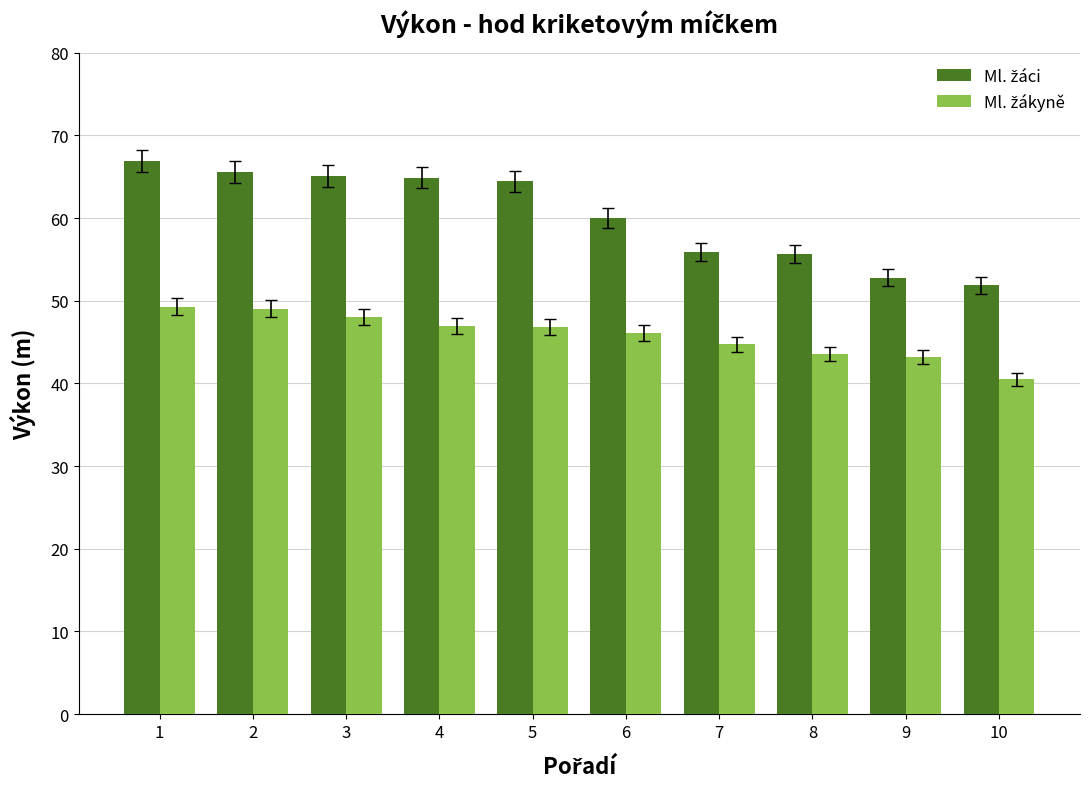

What is the total value across all series at 1?

116.2